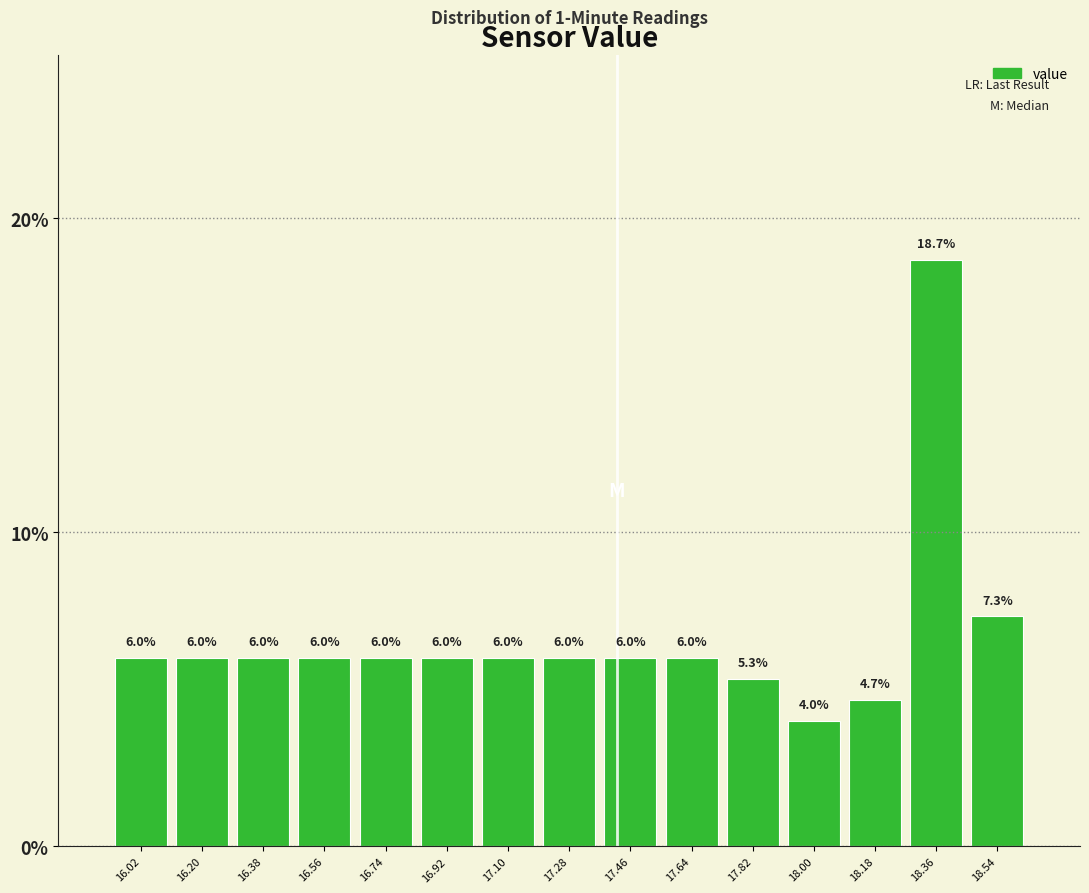

Over which range of the x-axis is the bar tallest?

18.27 to 18.45